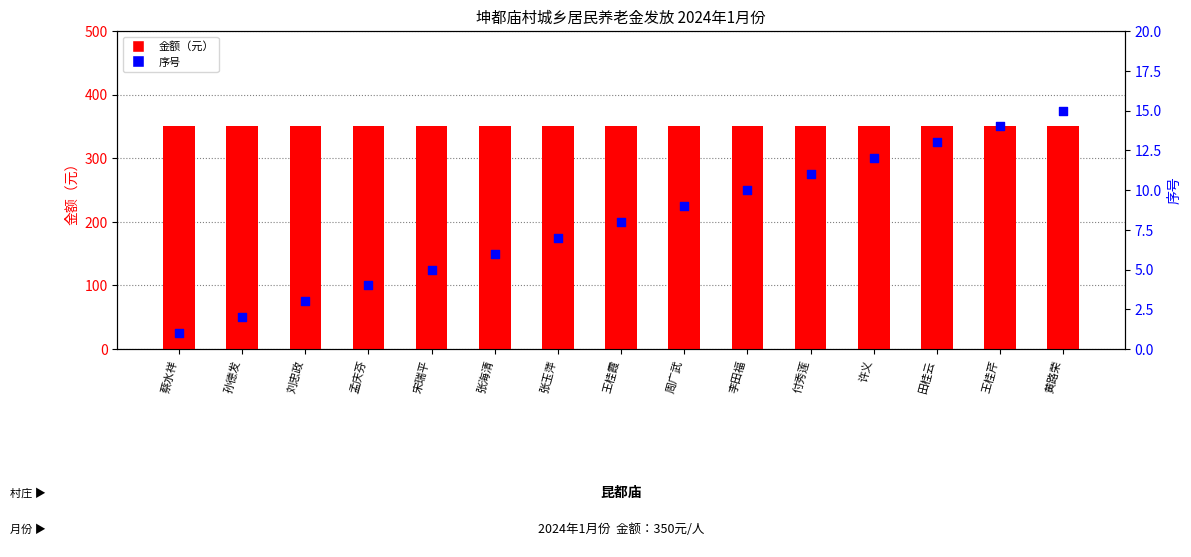

Which series contains the highest Y value?

金额